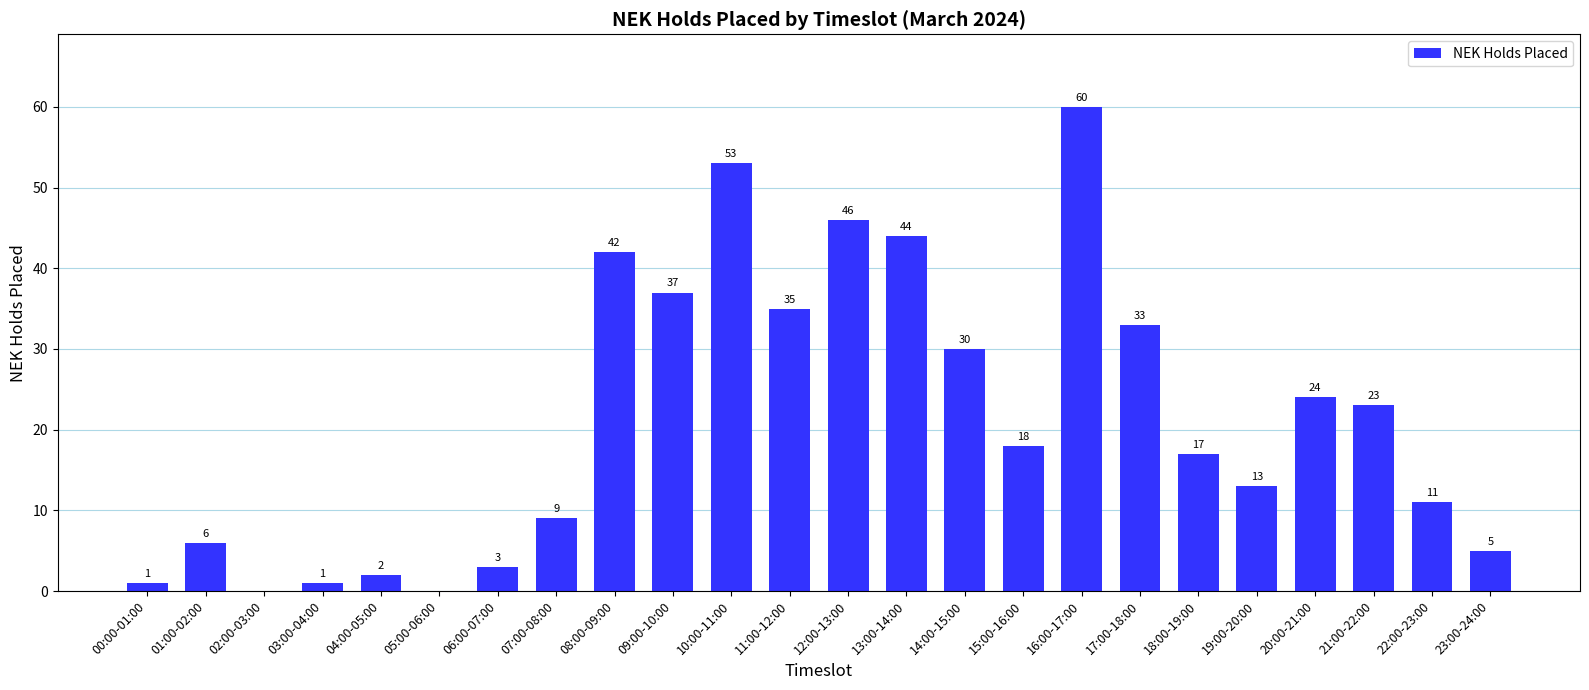

Read the value at 09:00-10:00, to the nearest 10.

40